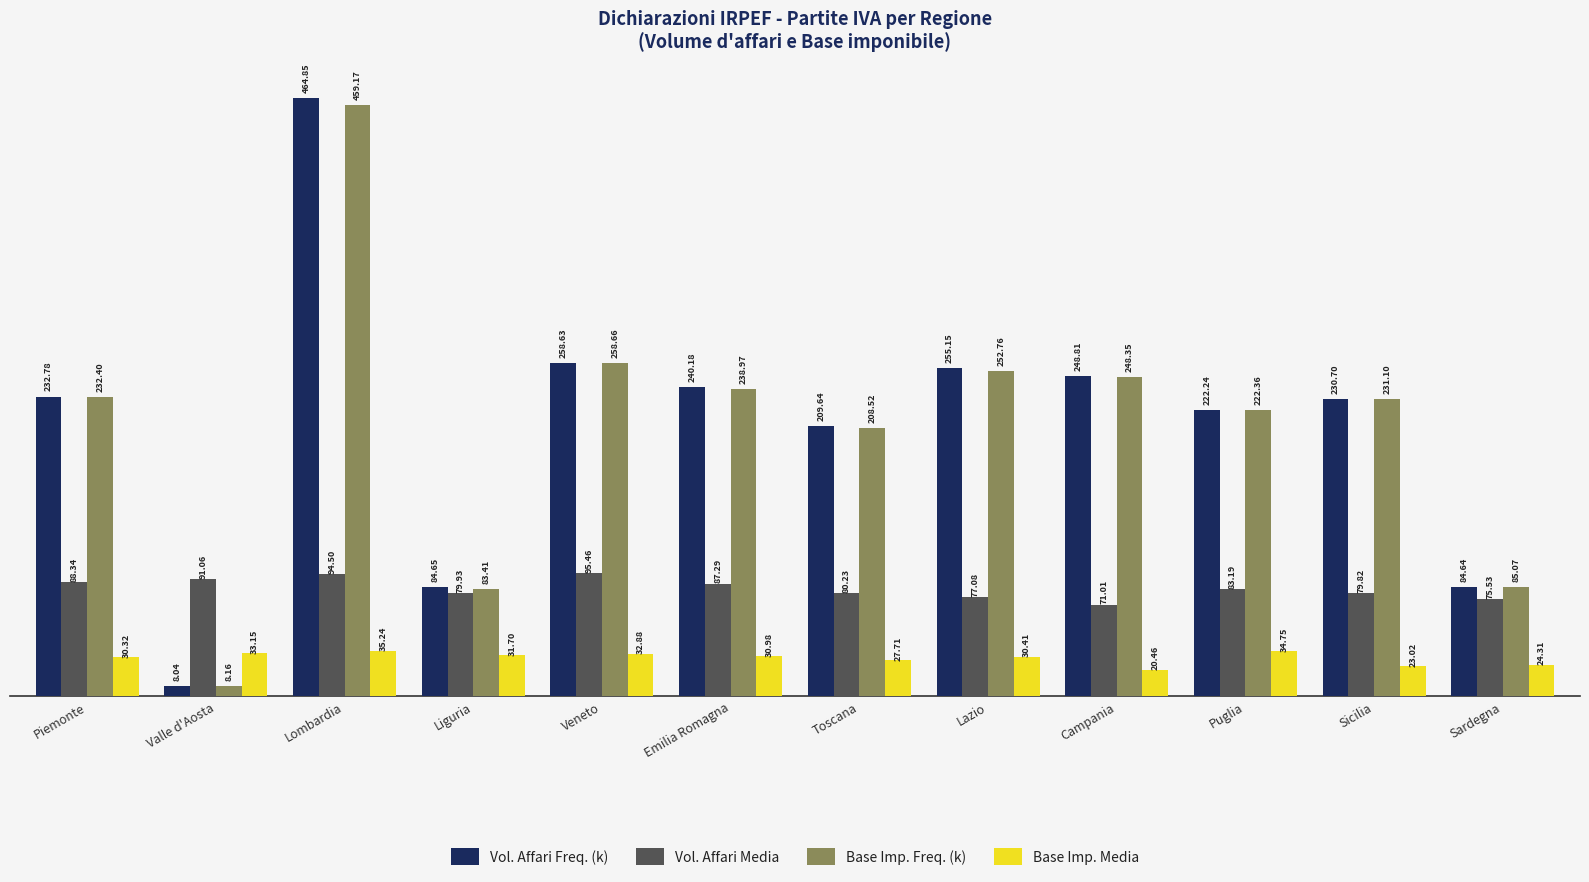

How many bars are there in total?

48